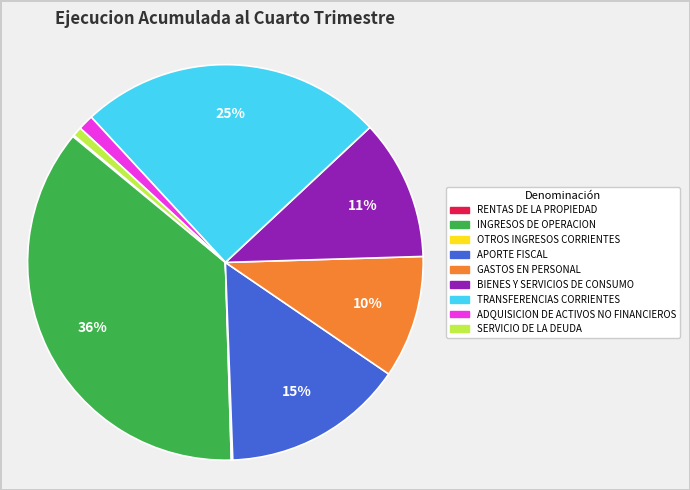

Which category has the biggest portion of the pie?

INGRESOS DE OPERACION